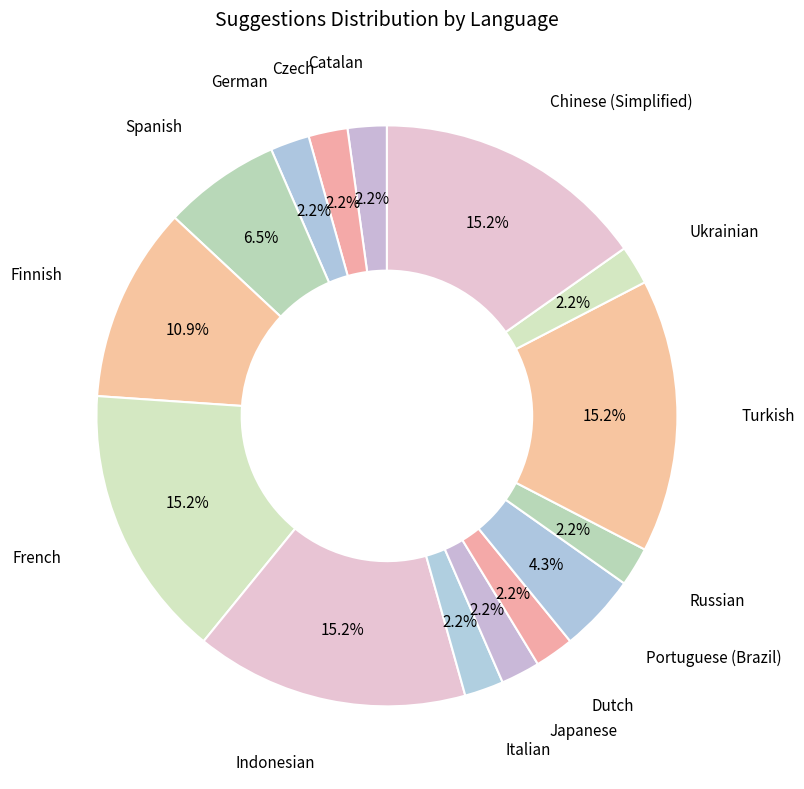

How many slices are in this pie chart?

15